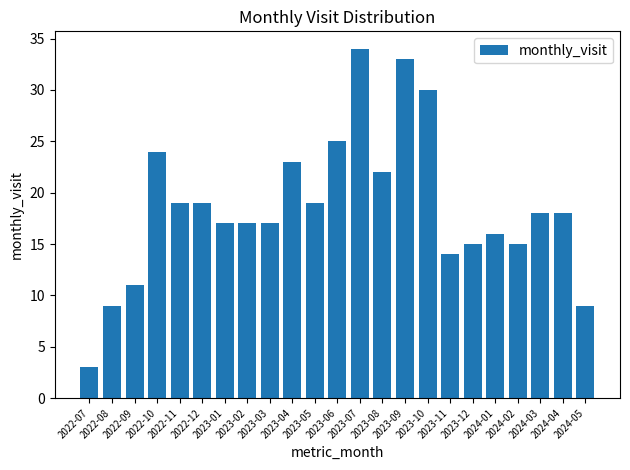

What is the label of the 13th bar from the left?

2023-07